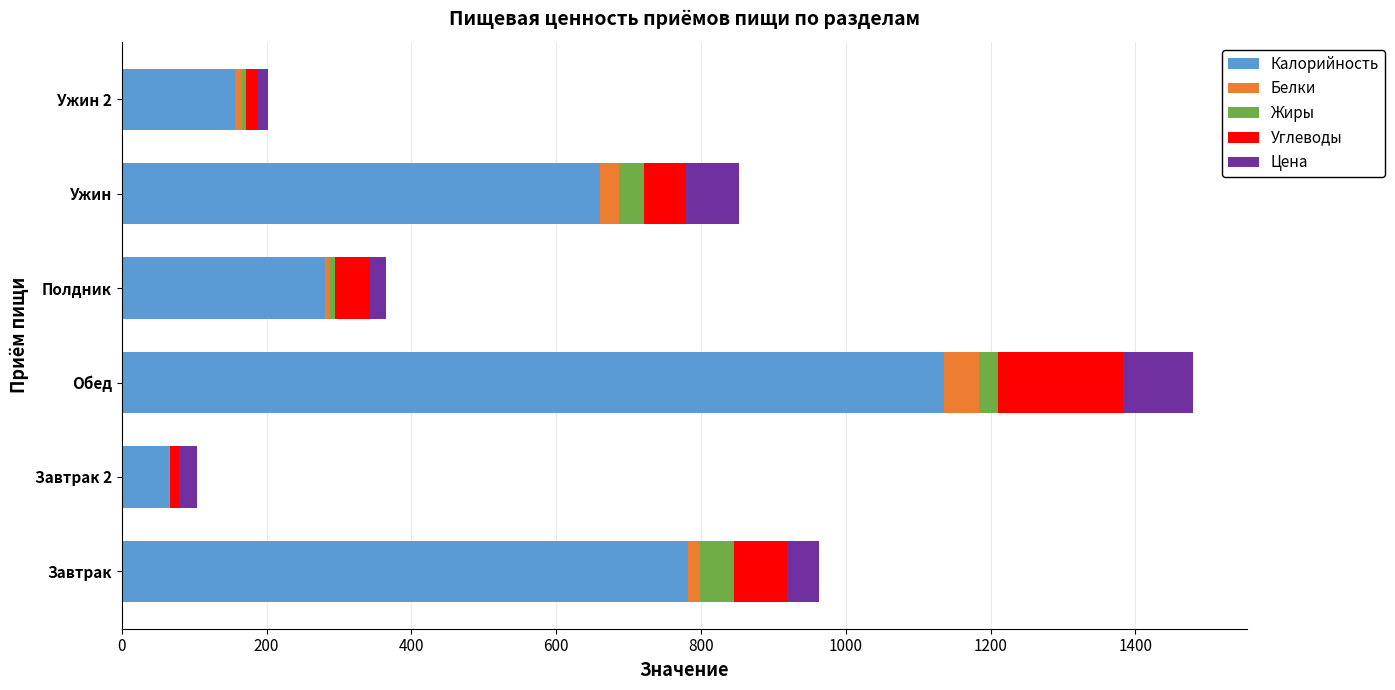

What is the highest value of the Калорийность series?

1136.0